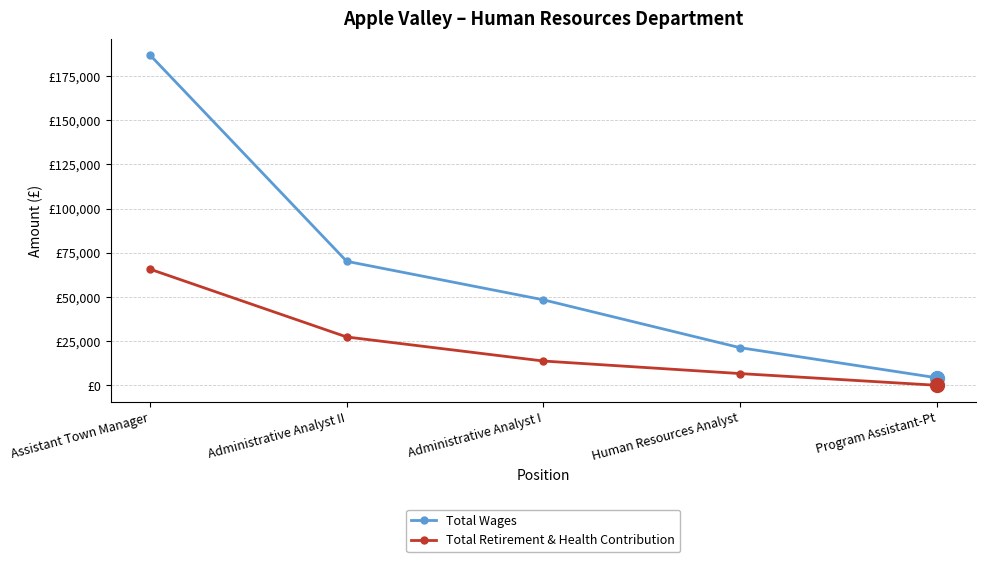

Where does the Total Wages series first go above 48379?

Assistant Town Manager